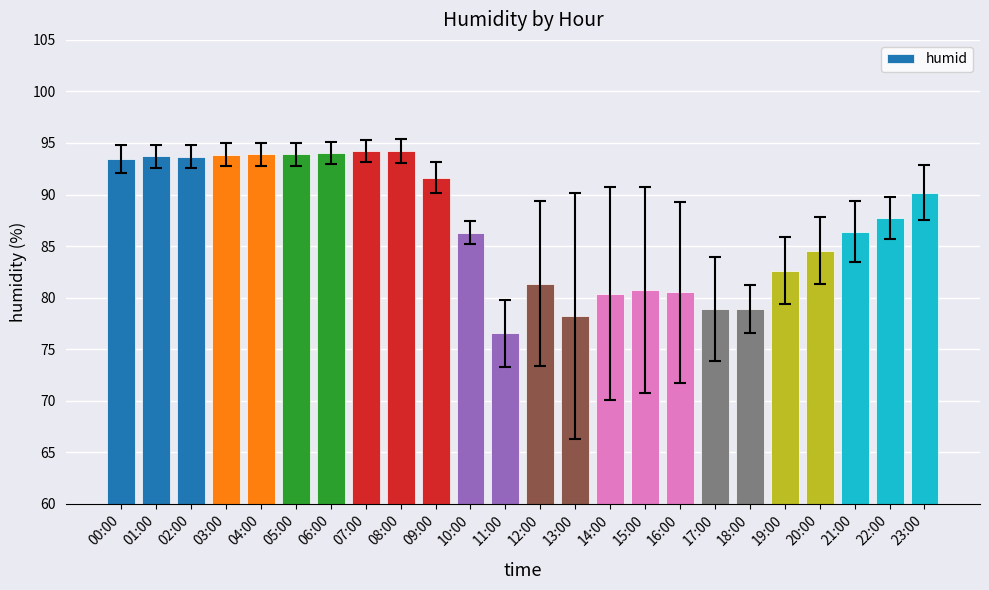

What is the difference between the values at 11:00 and 23:00?

13.6